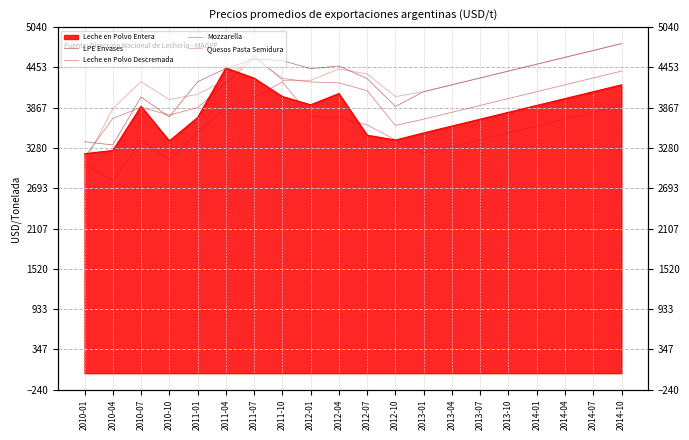

What position from the left is 2014-10?

20